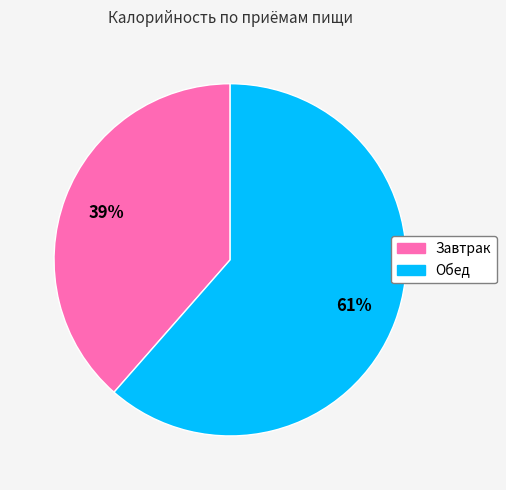

To the nearest percent, what percentage of the pie is Обед?

61%